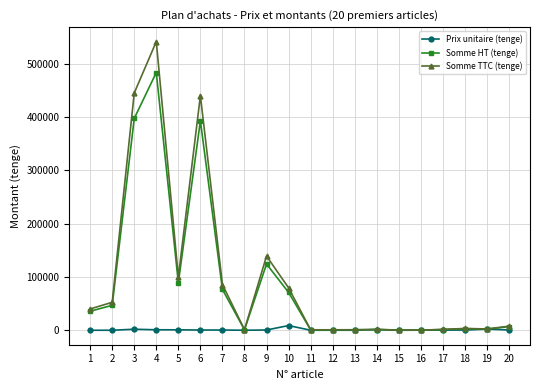

Which series changed the most between 2 and 15?

Somme TTC (tenge)